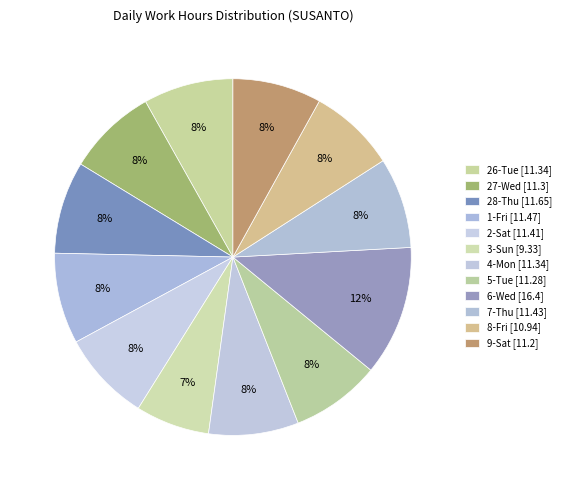

True or false: 26-Tue accounts for 21% of the total.

False